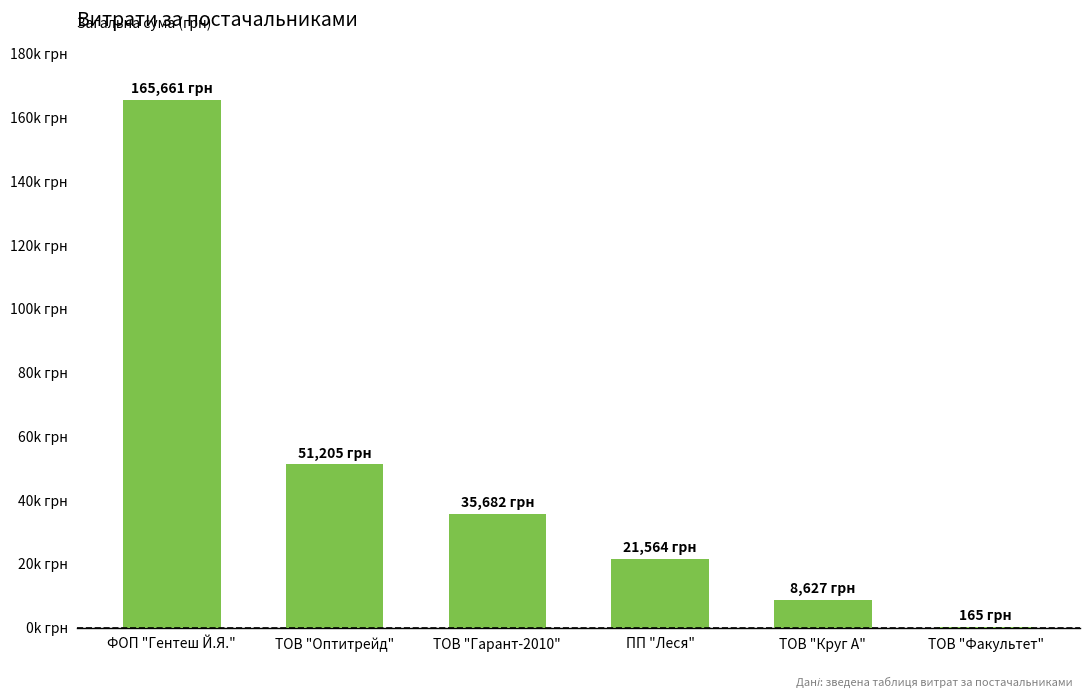

The chart shows a value of 165.0 at ТОВ "Факультет". True or false?

True